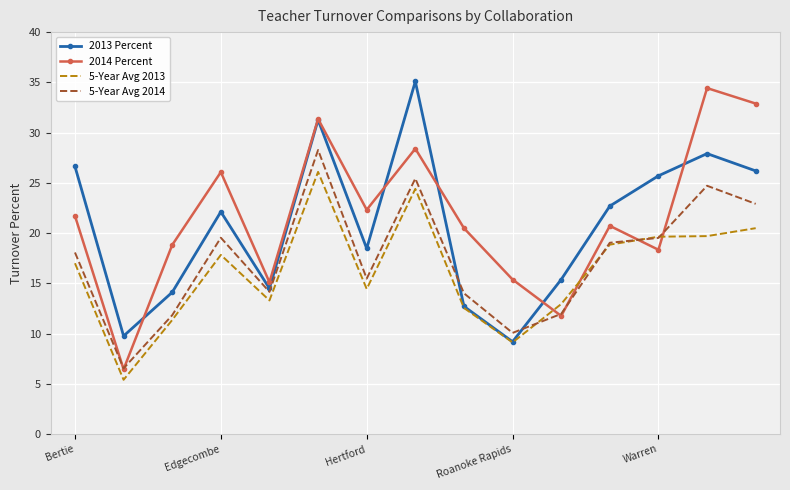

How many times do 2014 Percent and 5-Year Avg 2013 cross each other?

4